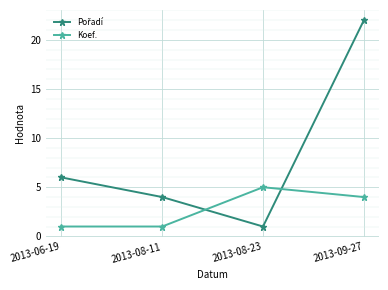

What is the smallest value displayed?

1